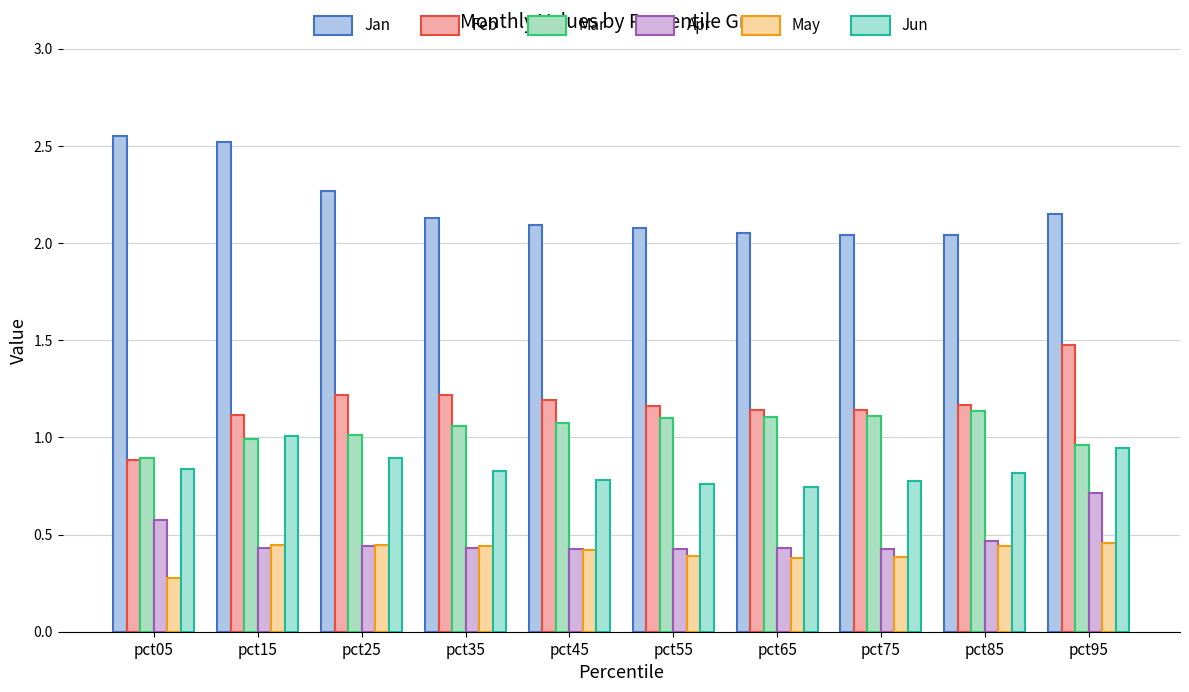

What are all the series names shown in the legend?

Jan, Feb, Mar, Apr, May, Jun